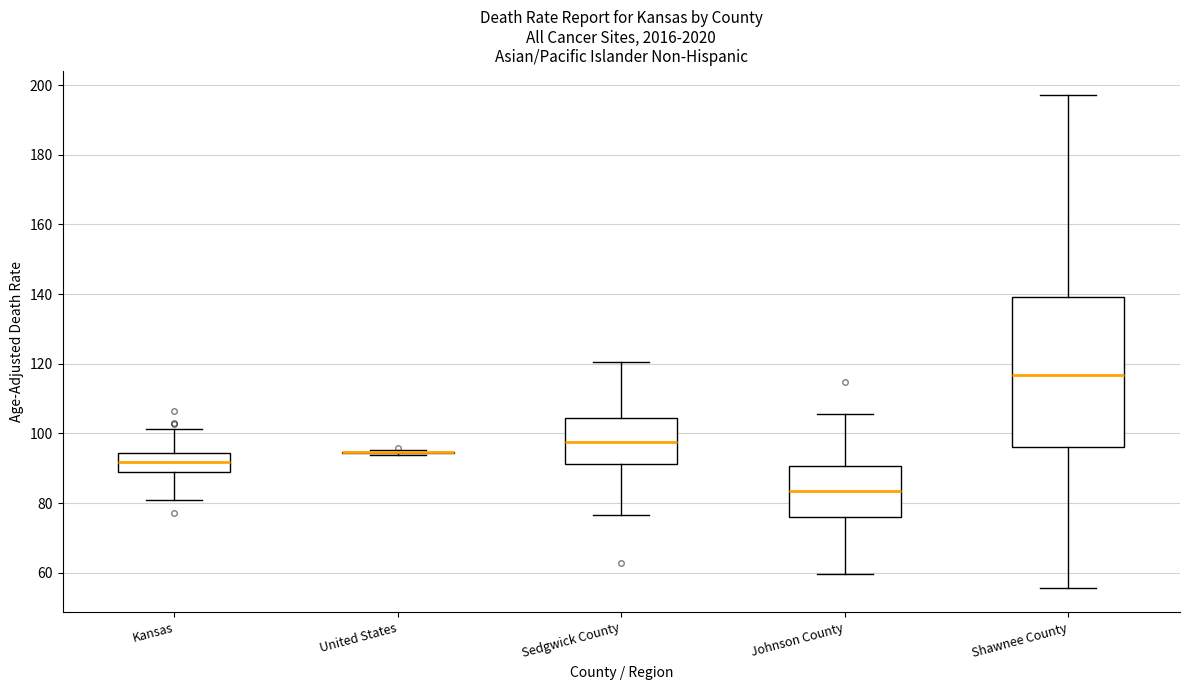

Where does the median line of the box for Johnson County sit on the y-axis? The values are not printed on the chart, so give them approximately, as read against the axis.

84